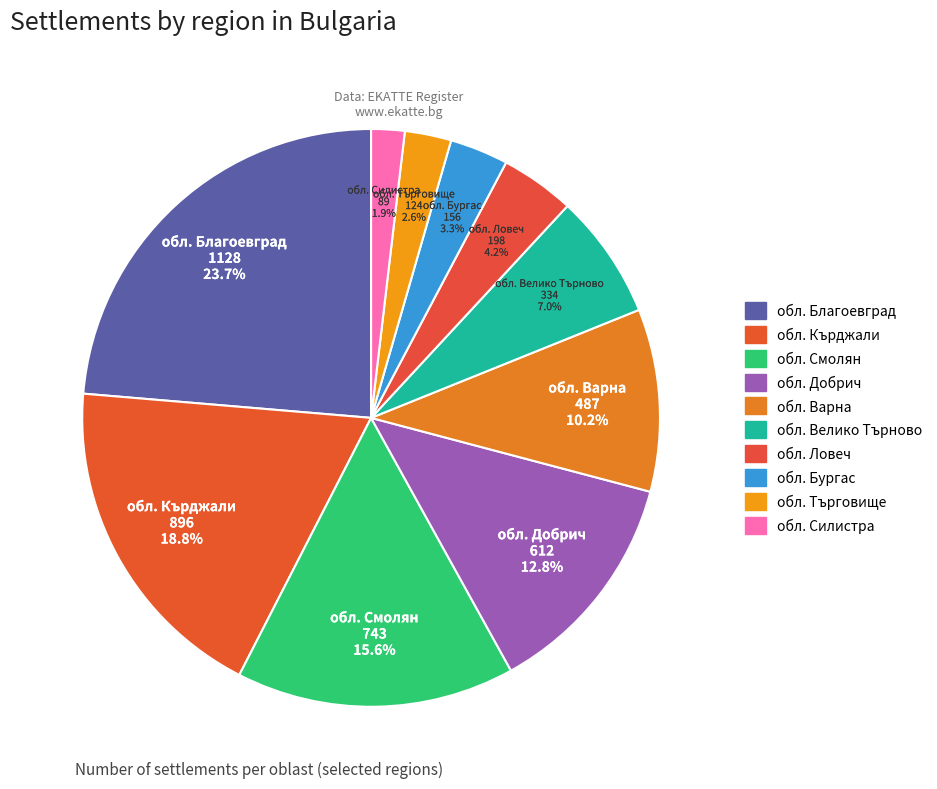

What is the smallest slice in the pie chart?

обл. Силистра